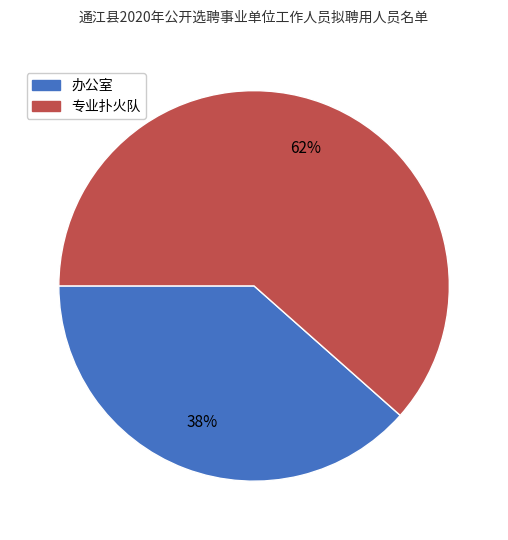

Which slice is the smallest?

办公室